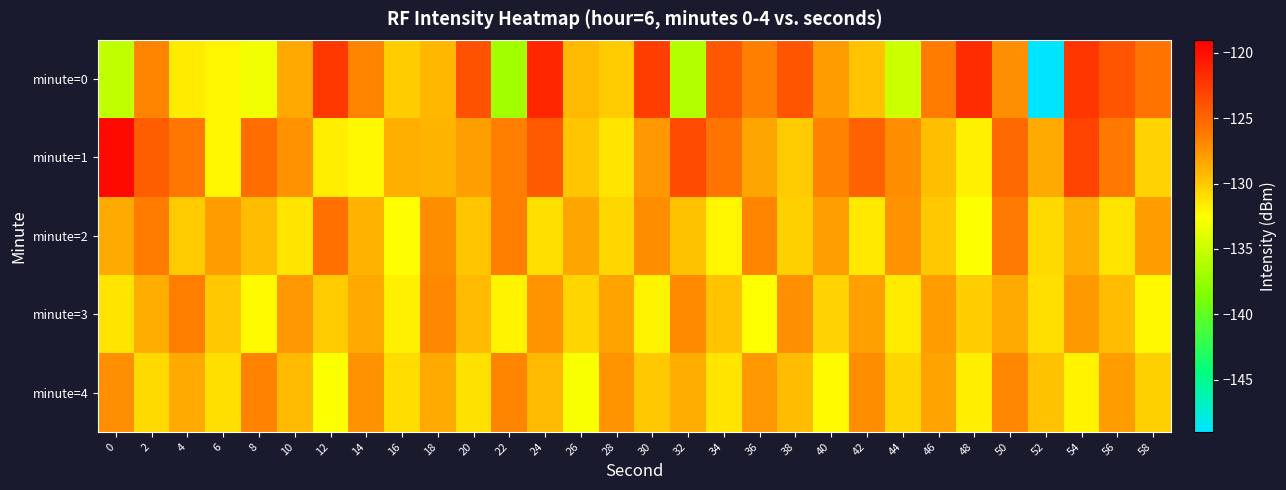

What is the minimum value shown in the chart?

-149.0